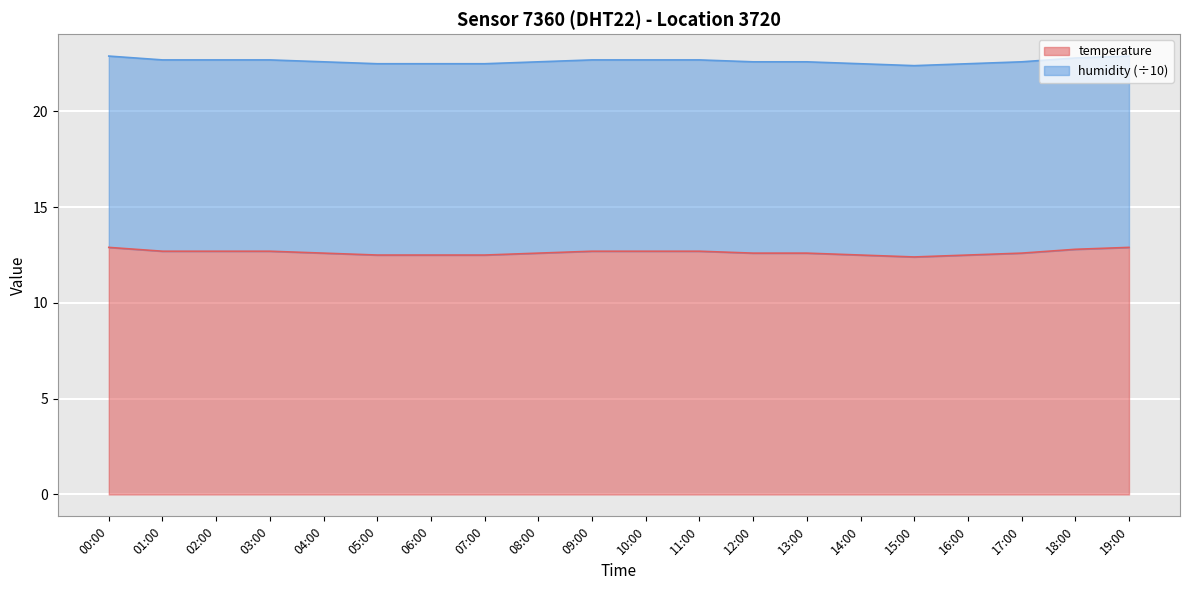

The chart shows a value of 12.7 at 10:00. True or false?

True